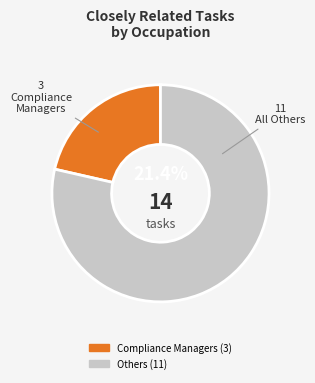

Is there a majority slice in this chart?

Yes